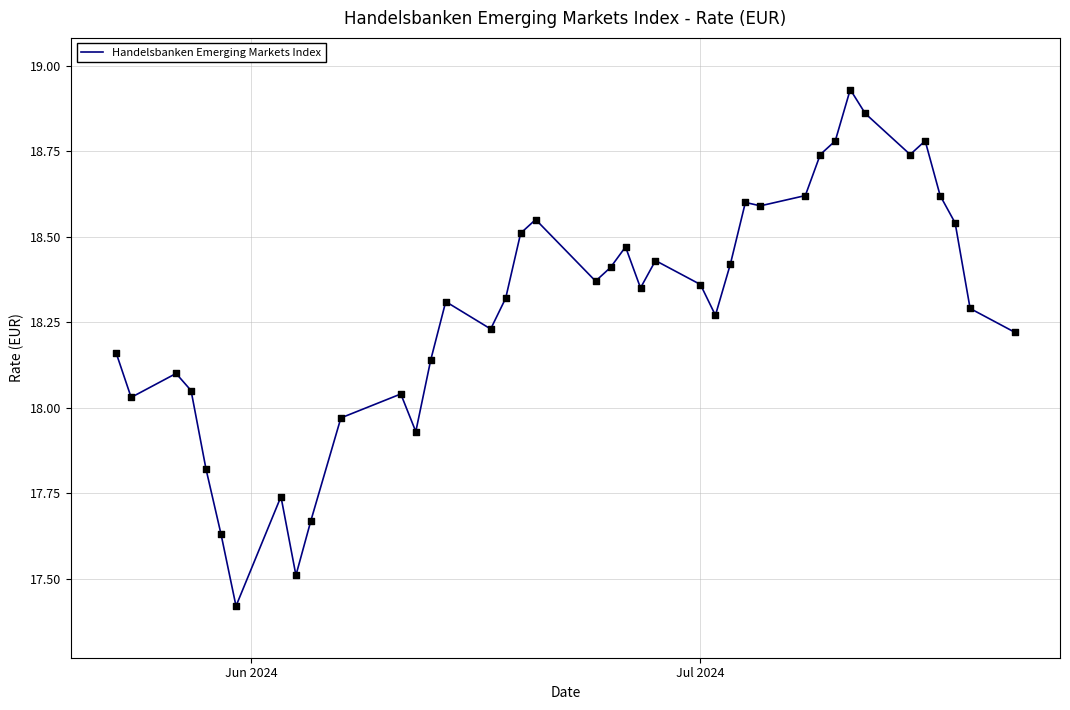

What is the difference between the maximum and minimum values?

1.5